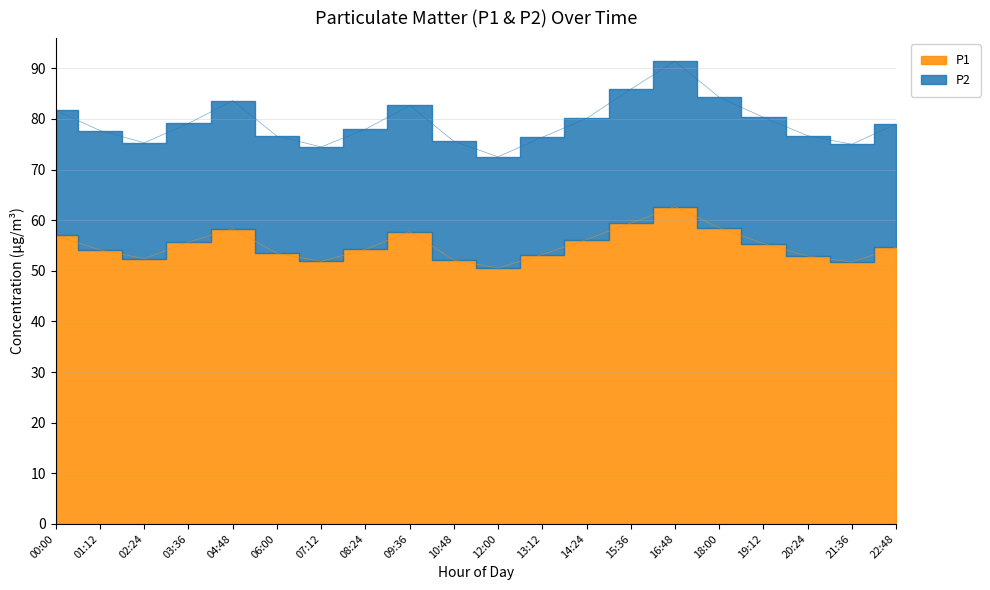

What position from the right is 15:36?

7